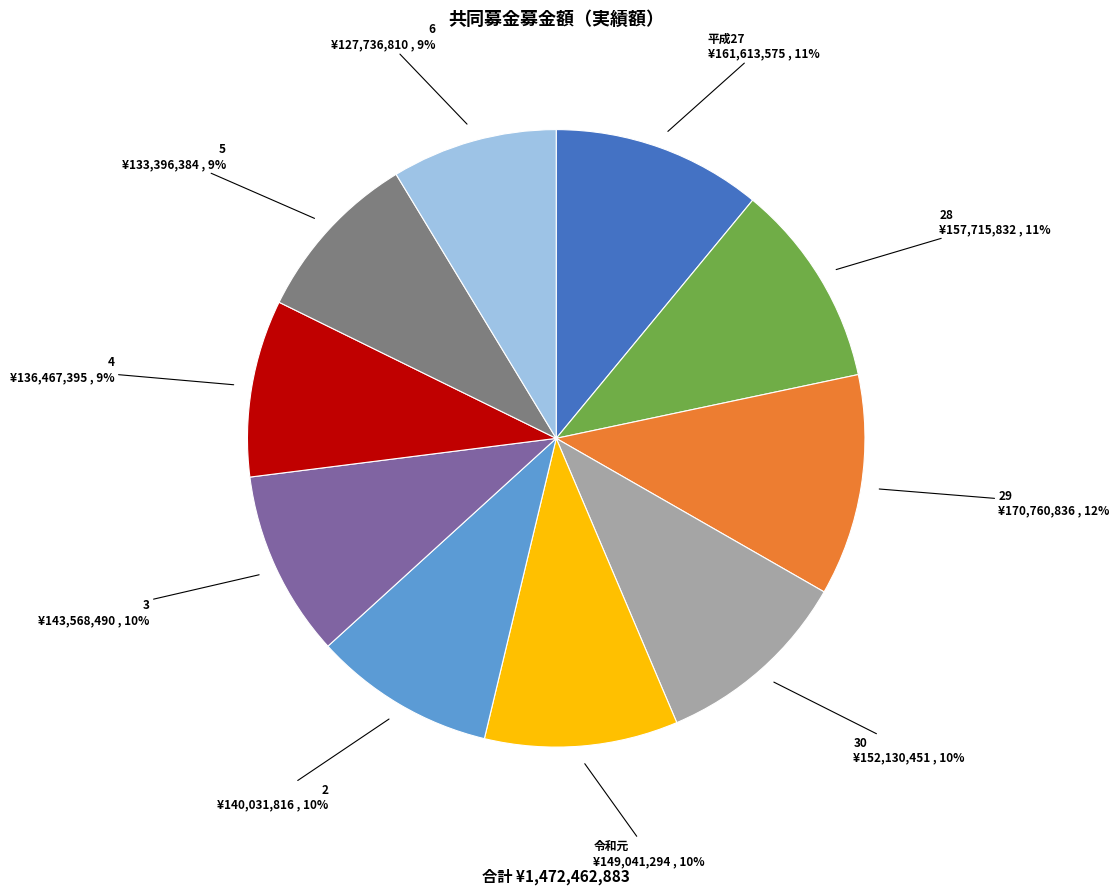

How many slices are in this pie chart?

10